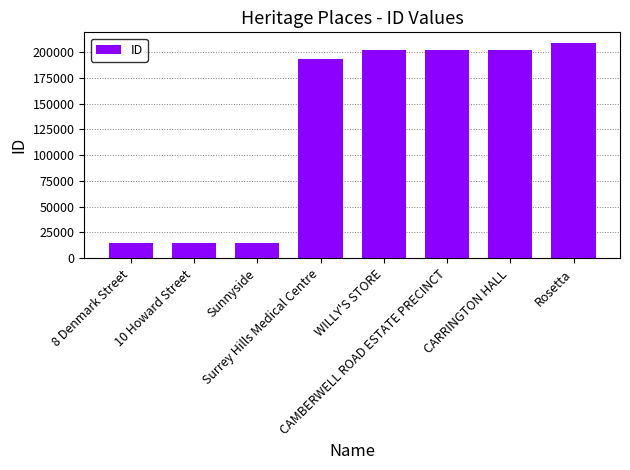

How many bars are there in total?

8